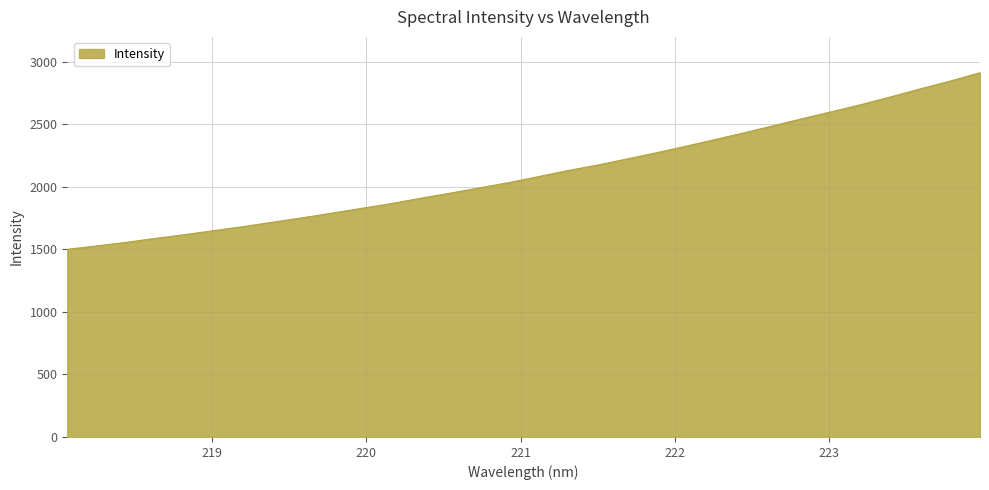

What is the sum of all values?

67575.6